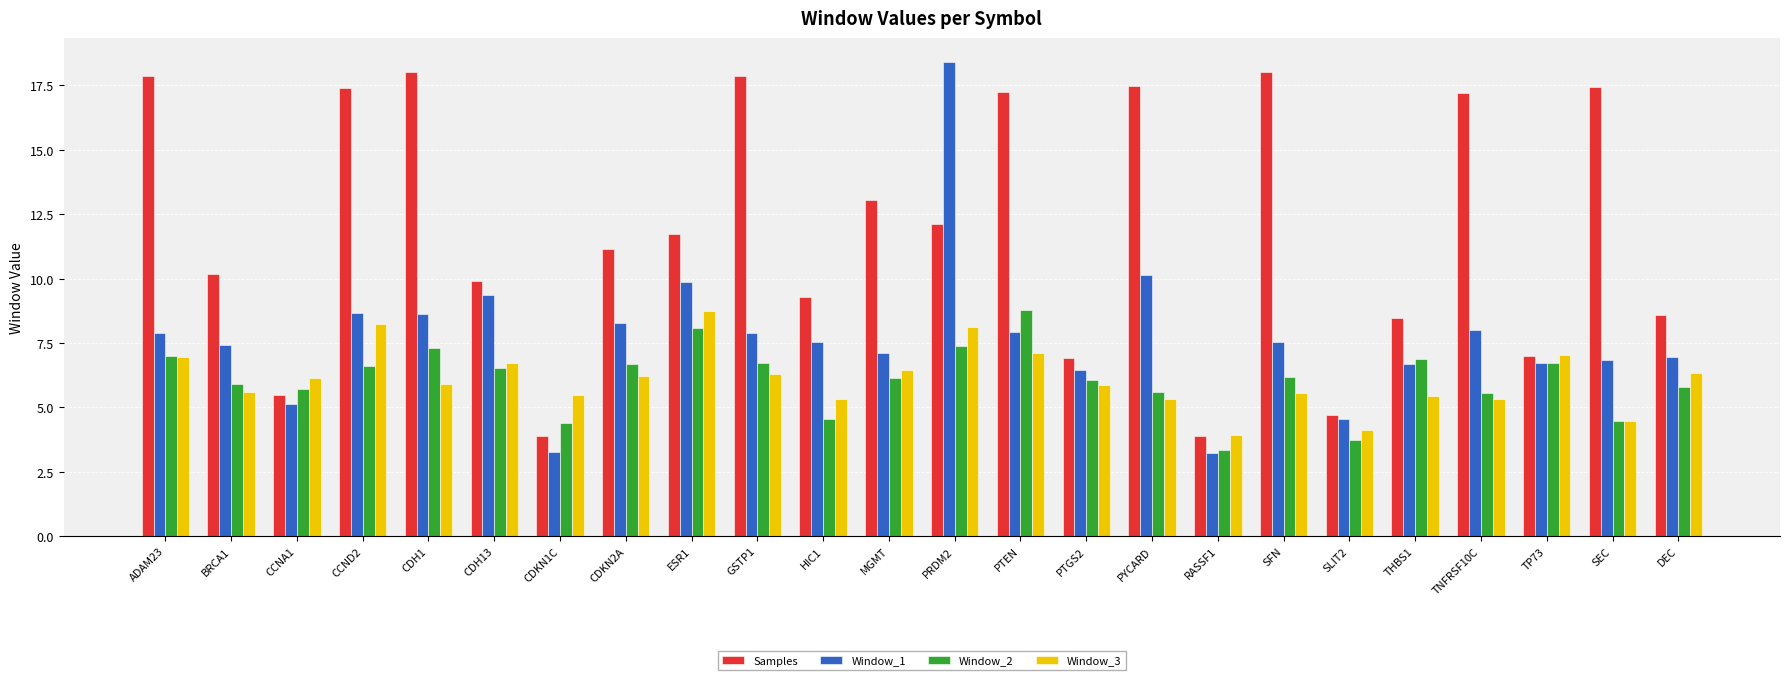

What are all the series names shown in the legend?

Samples, Window_1, Window_2, Window_3